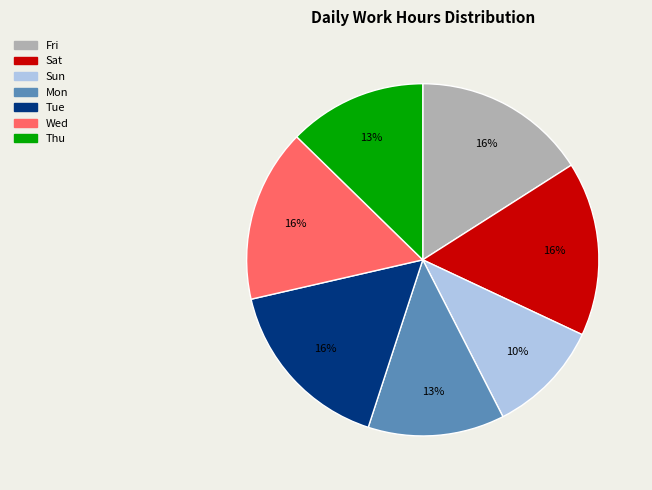

Is there any slice that represents more than half of the pie?

No